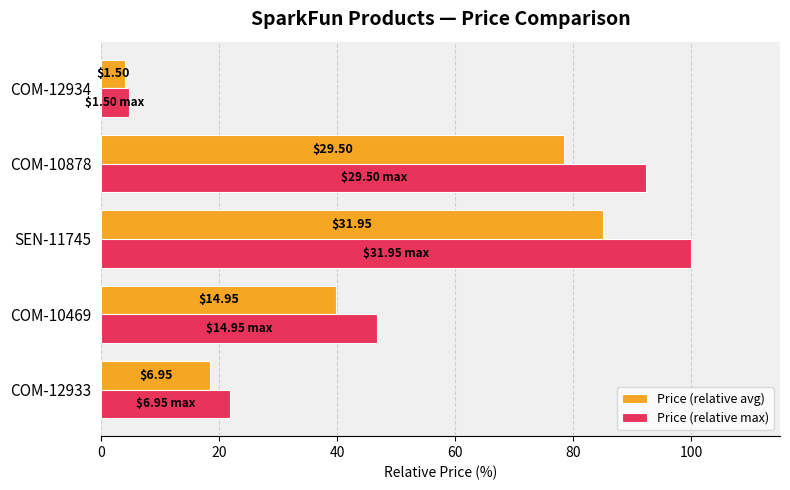

What are all the series names shown in the legend?

Price (relative avg), Price (relative max)